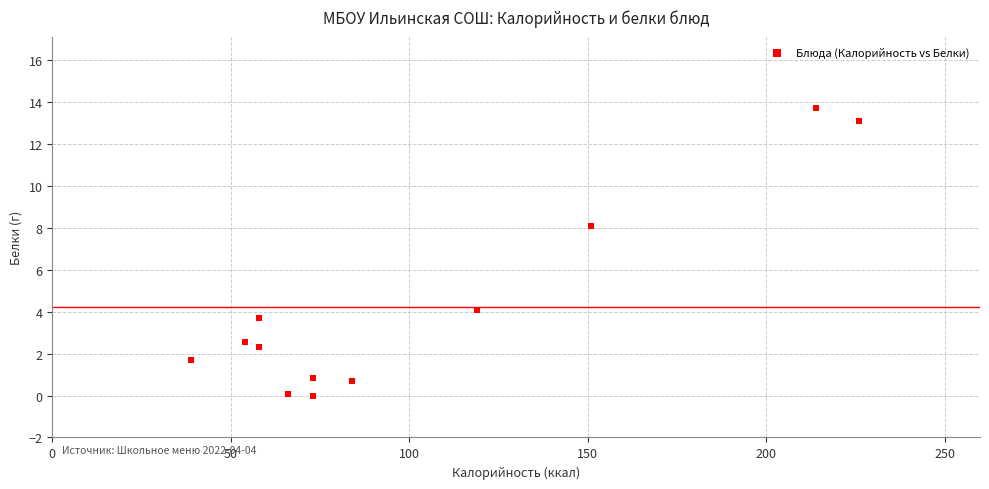

What is the average X value?

101.2